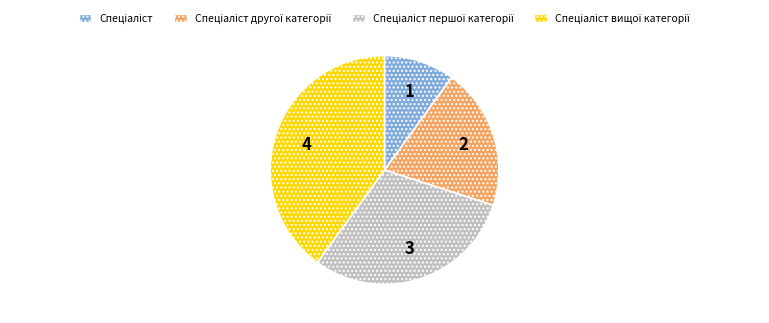

Does any single category account for the majority?

No